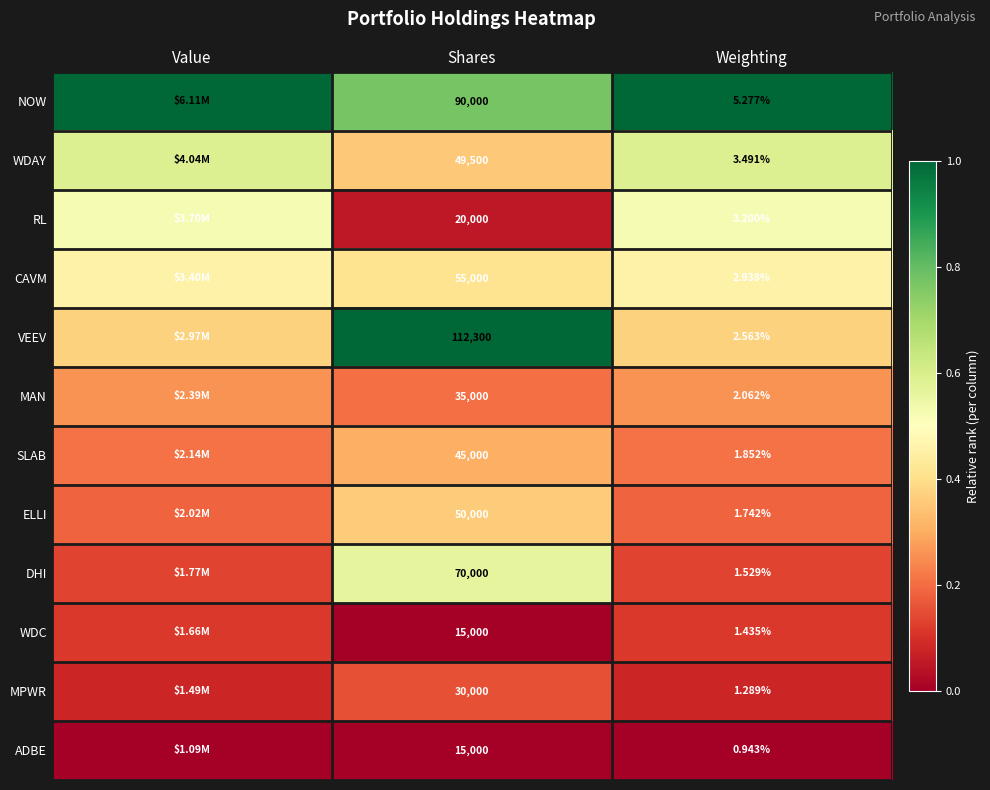

At which category is the sum across all series the highest?

Shares